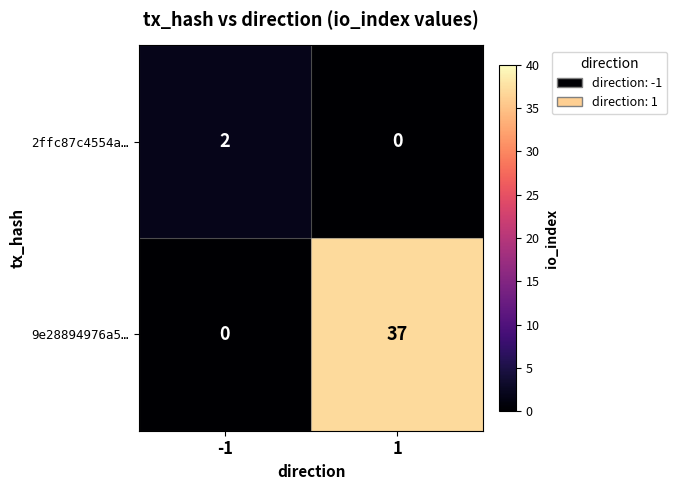

What is the difference between the 9e28894976a5… values at -1 and 1?

37